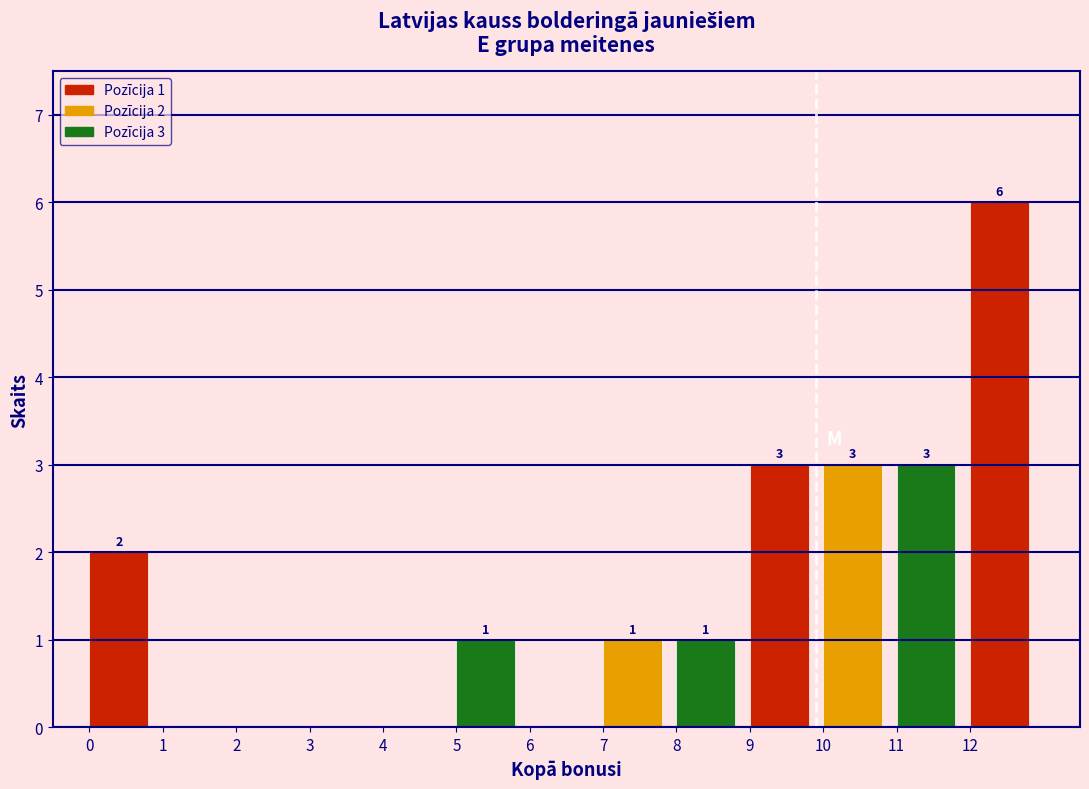

Over which range of the x-axis is the bar tallest?

12 to 13